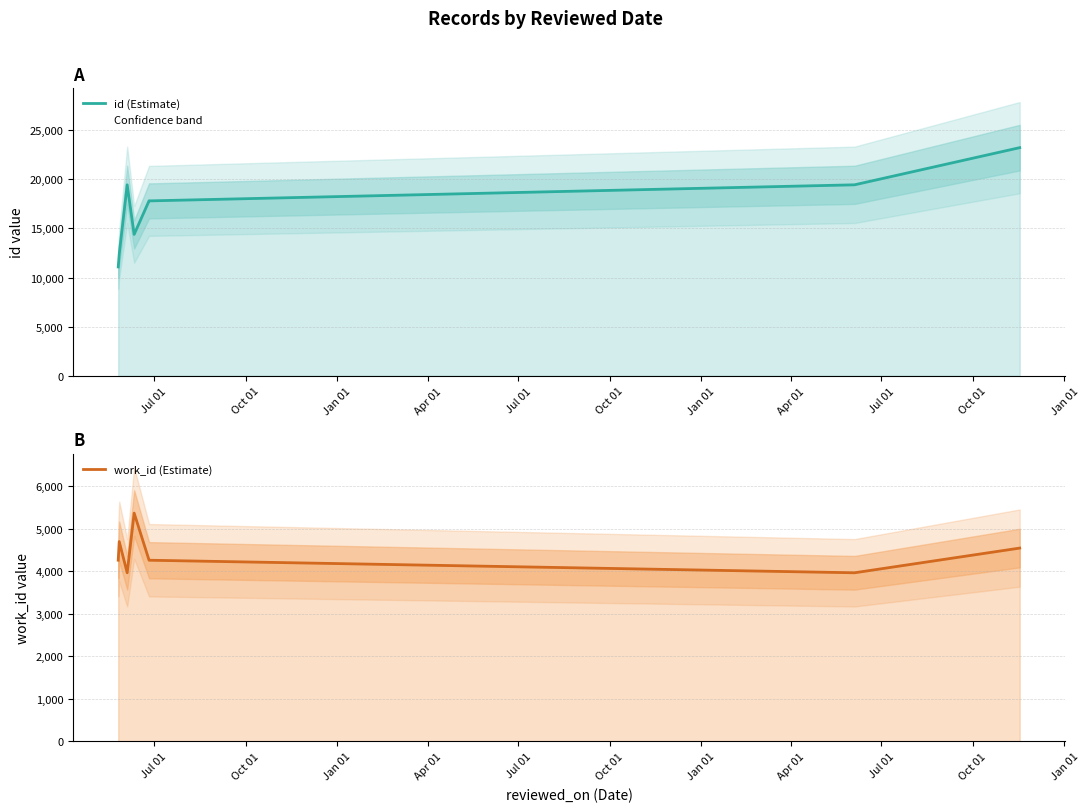

How many categories are shown in the chart?

8